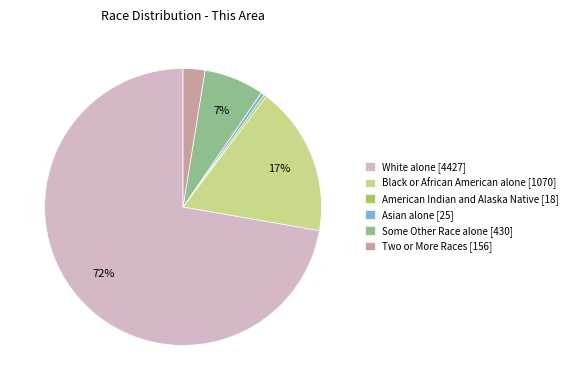

To the nearest percent, what is the average slice percentage?

17%